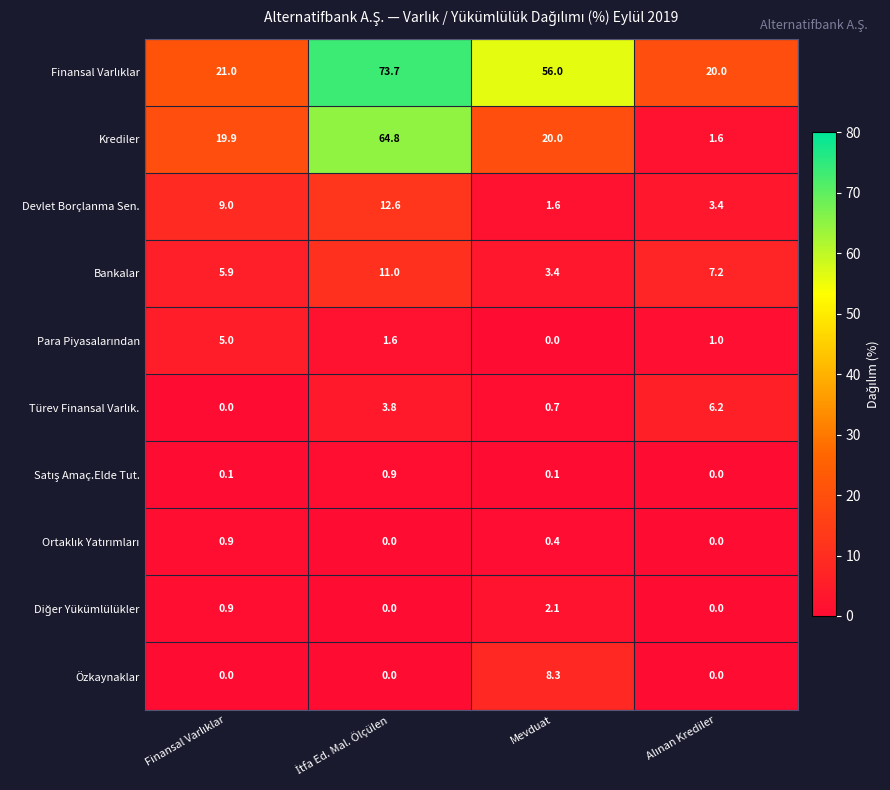

Which series has the largest range (max minus min)?

Krediler